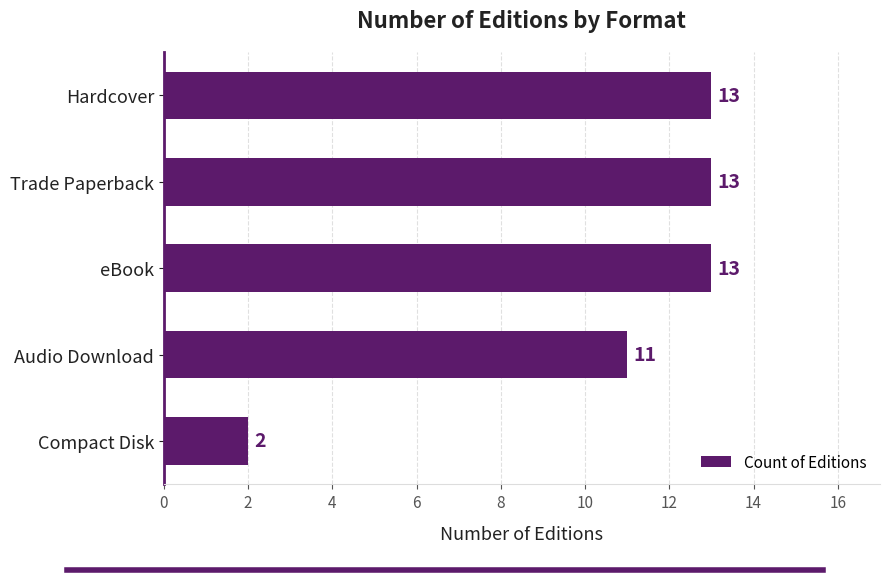

Between Hardcover and Audio Download, which is larger?

Hardcover